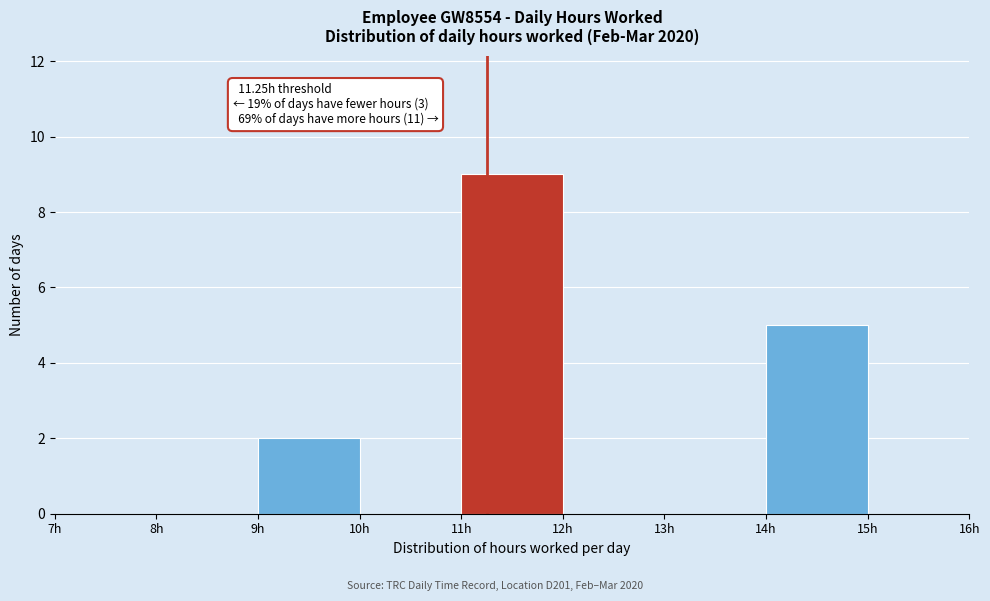

Over which range of the x-axis is the bar tallest?

11 to 12